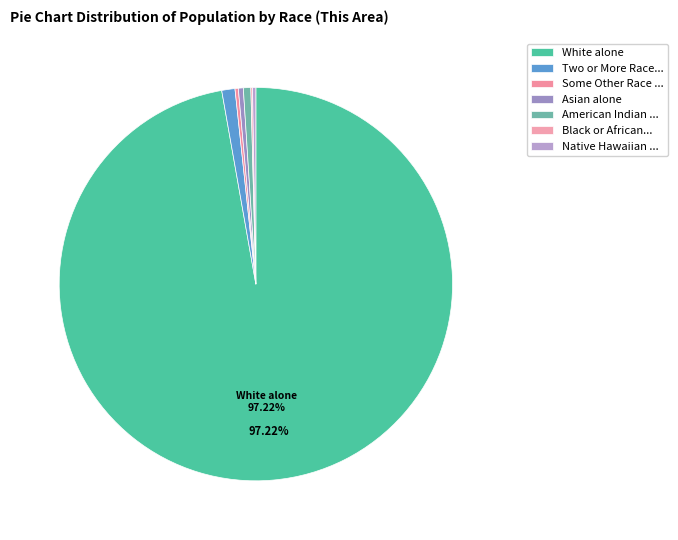

To the nearest percent, what percentage of the pie is White alone?

97%